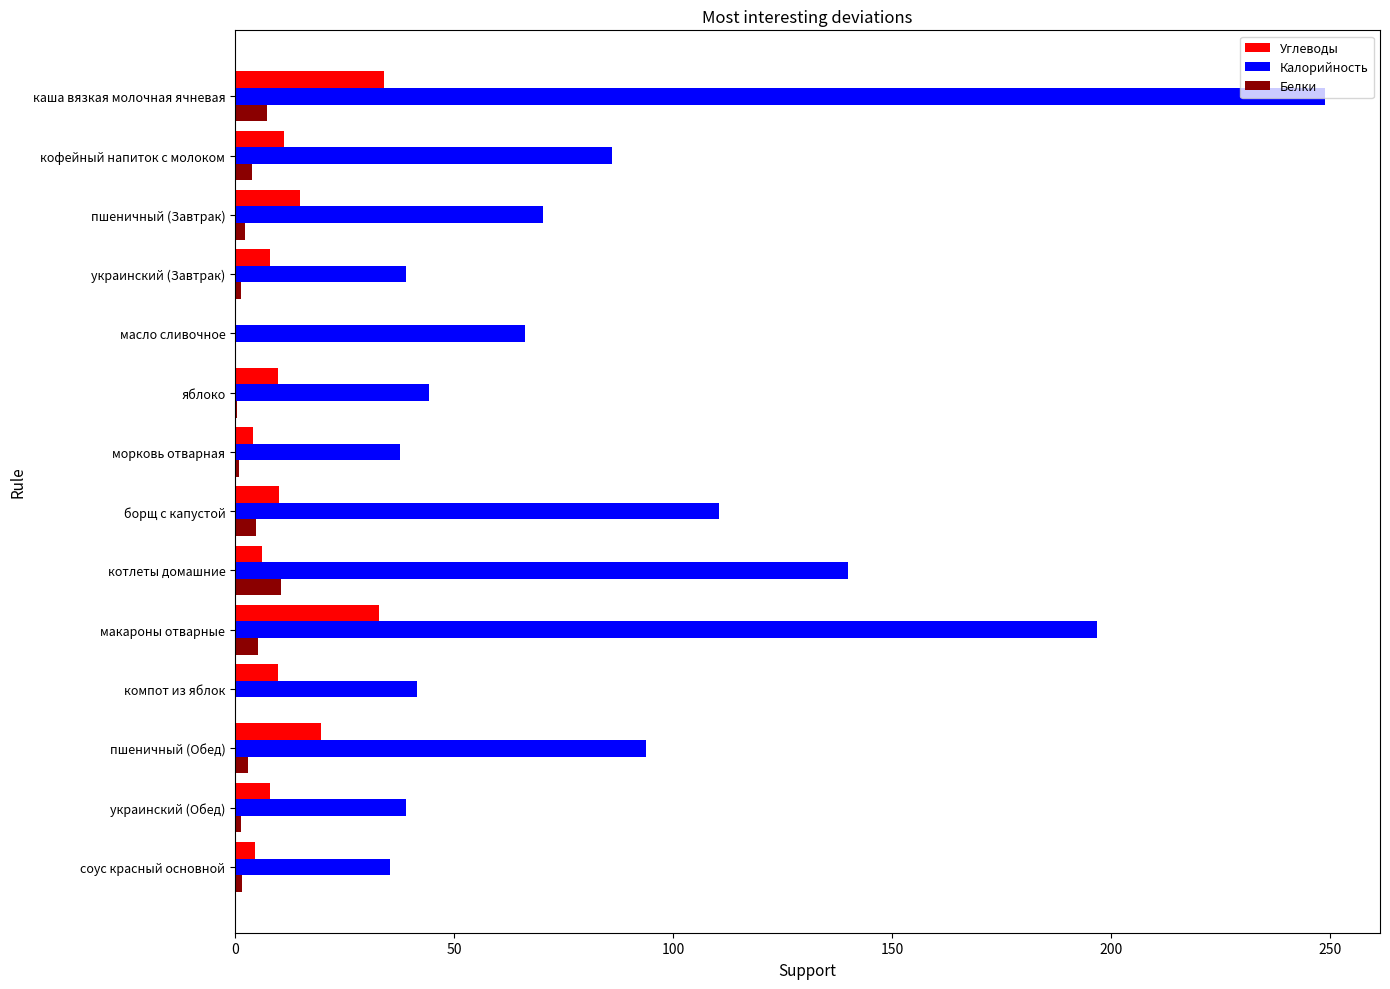

At which category does the chart reach its peak across all series?

каша вязкая молочная ячневая